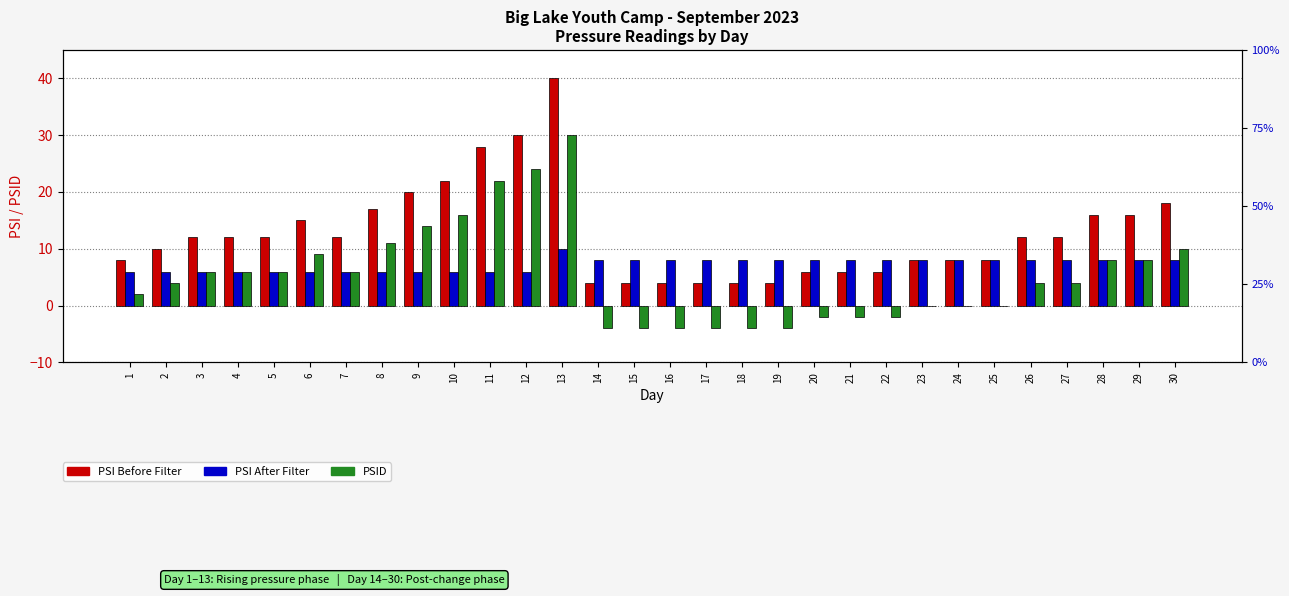

How many bars are there in total?

90